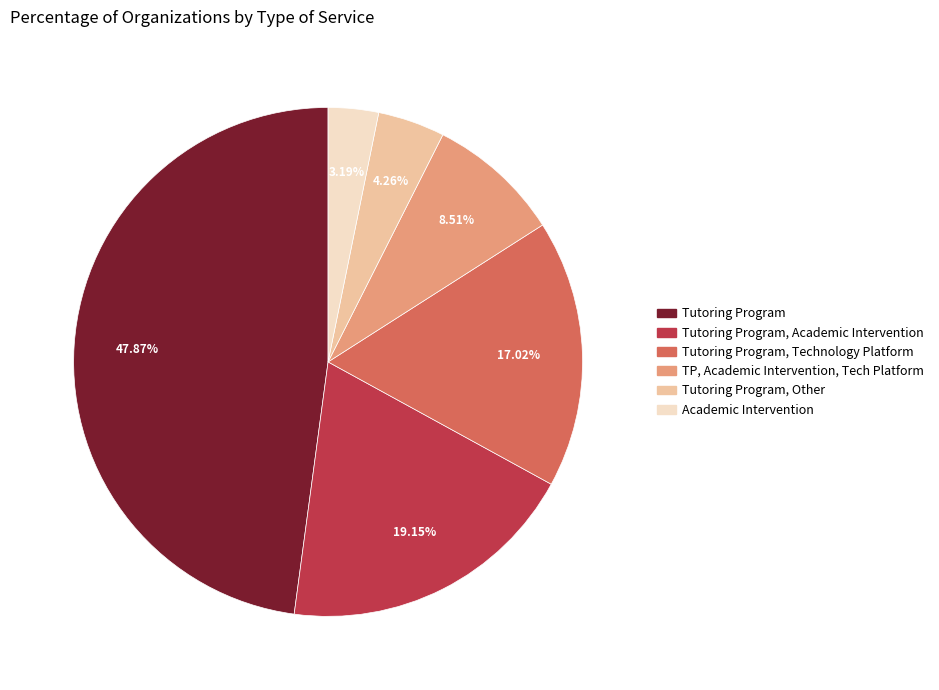

Is there any slice that represents more than half of the pie?

No